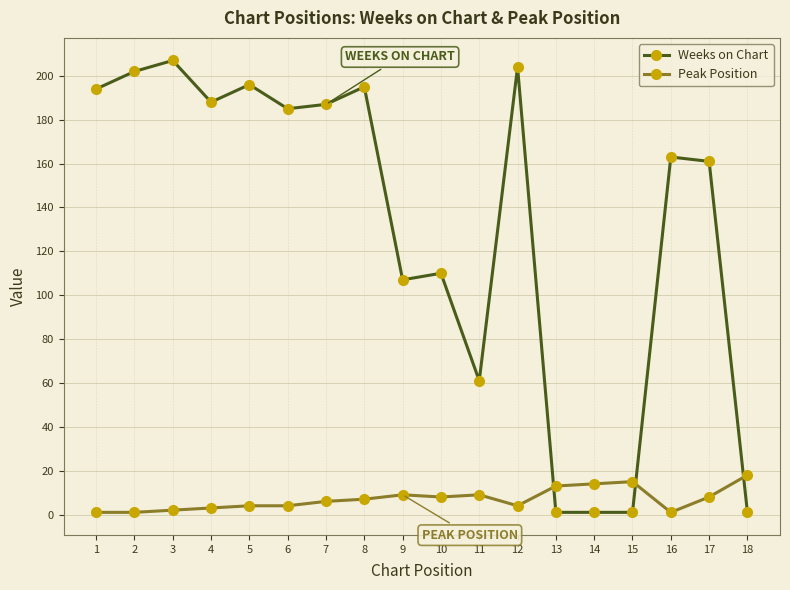

The value of Weeks on Chart at 6 is 185. True or false?

True